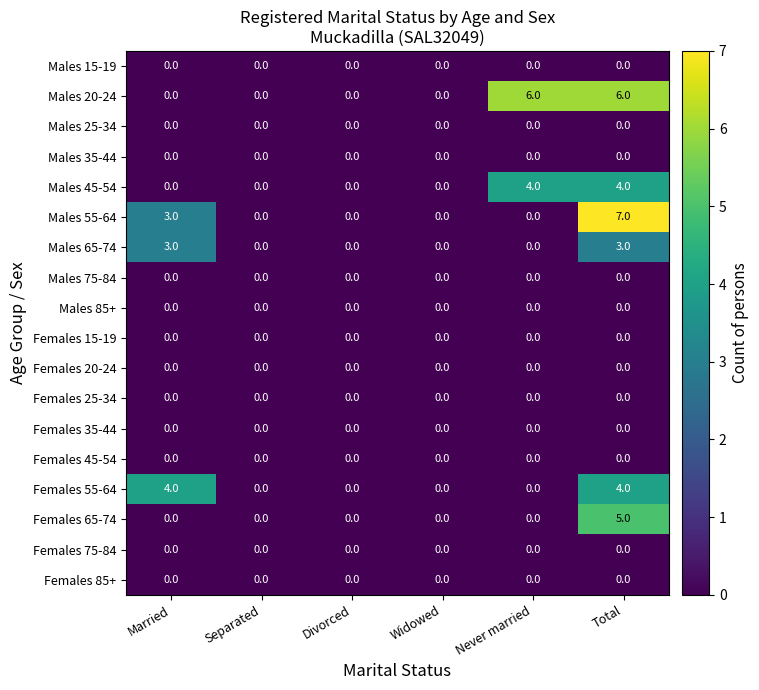

How many distinct data groups are displayed?

18